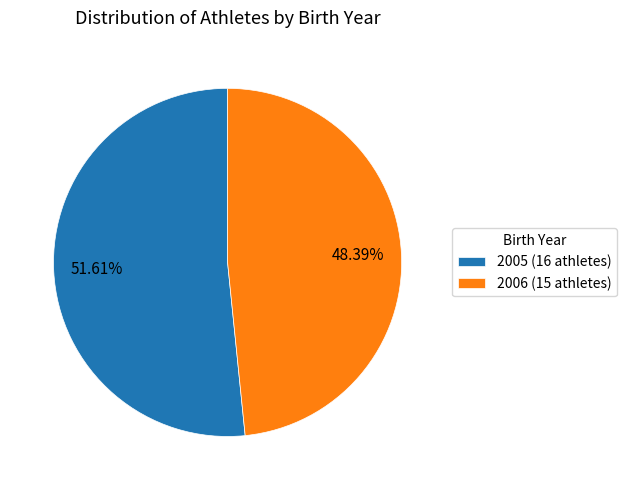

What is the total percentage of 2006 and 2005?

100.0%